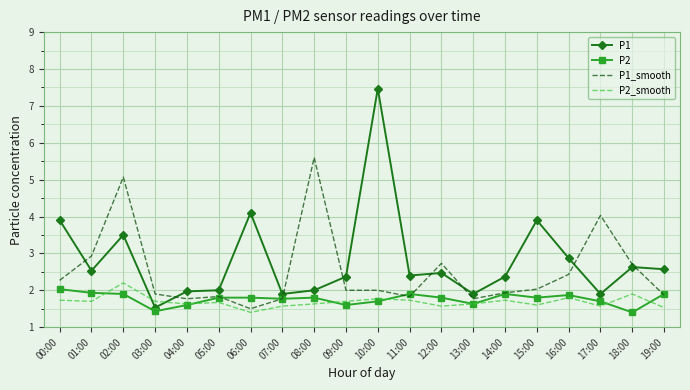

True or false: P1 and P2 intersect in this chart.

False